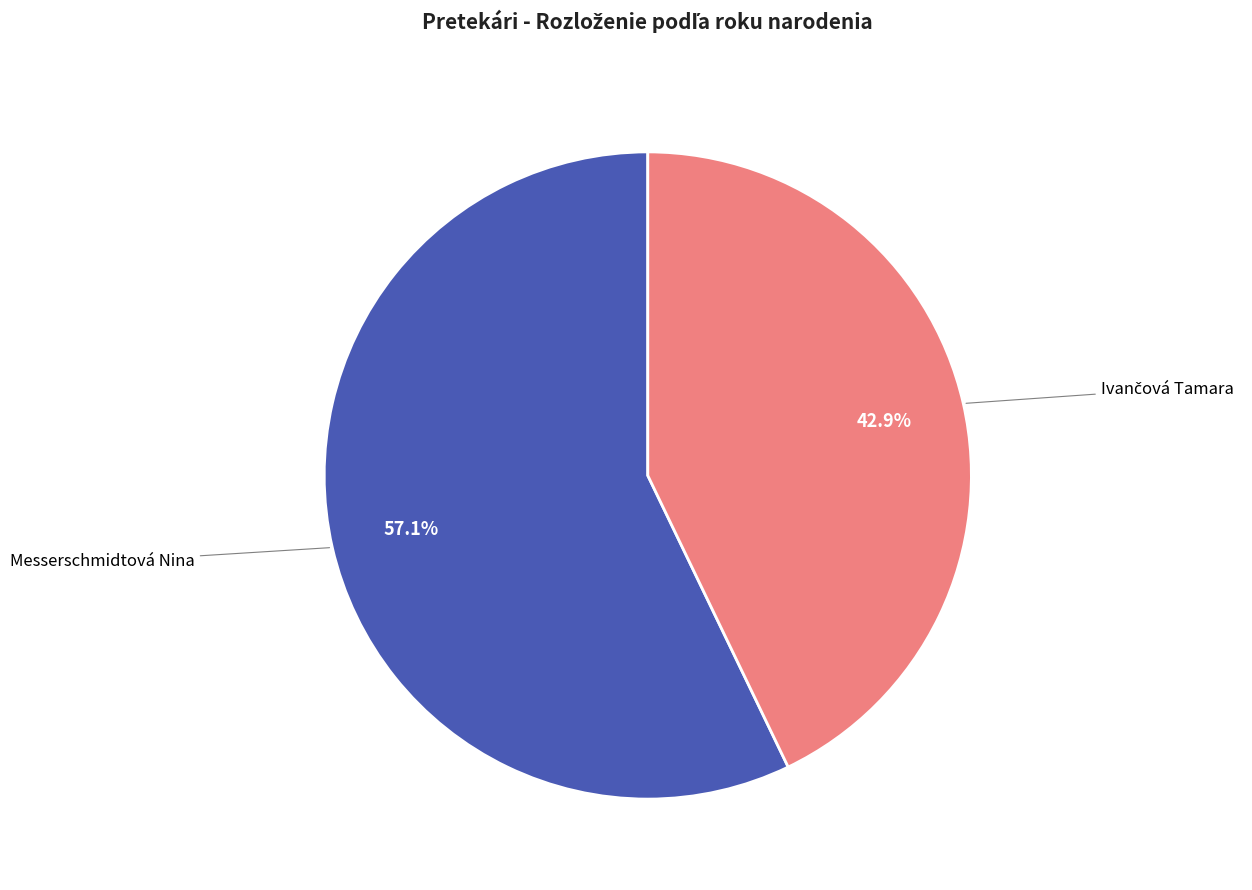

How many slices are in this pie chart?

2